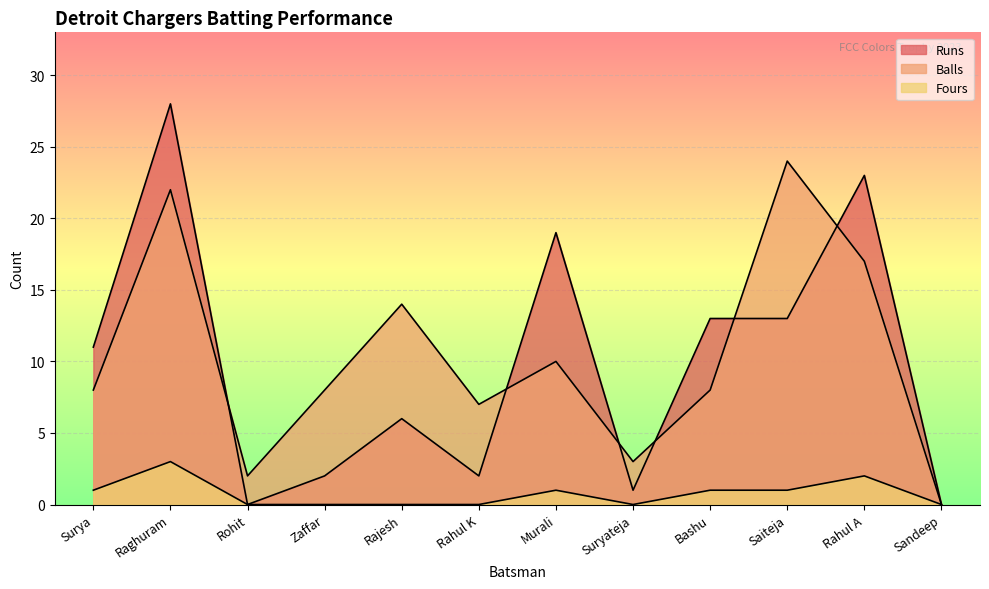

At which label does Runs reach its minimum?

Rohit